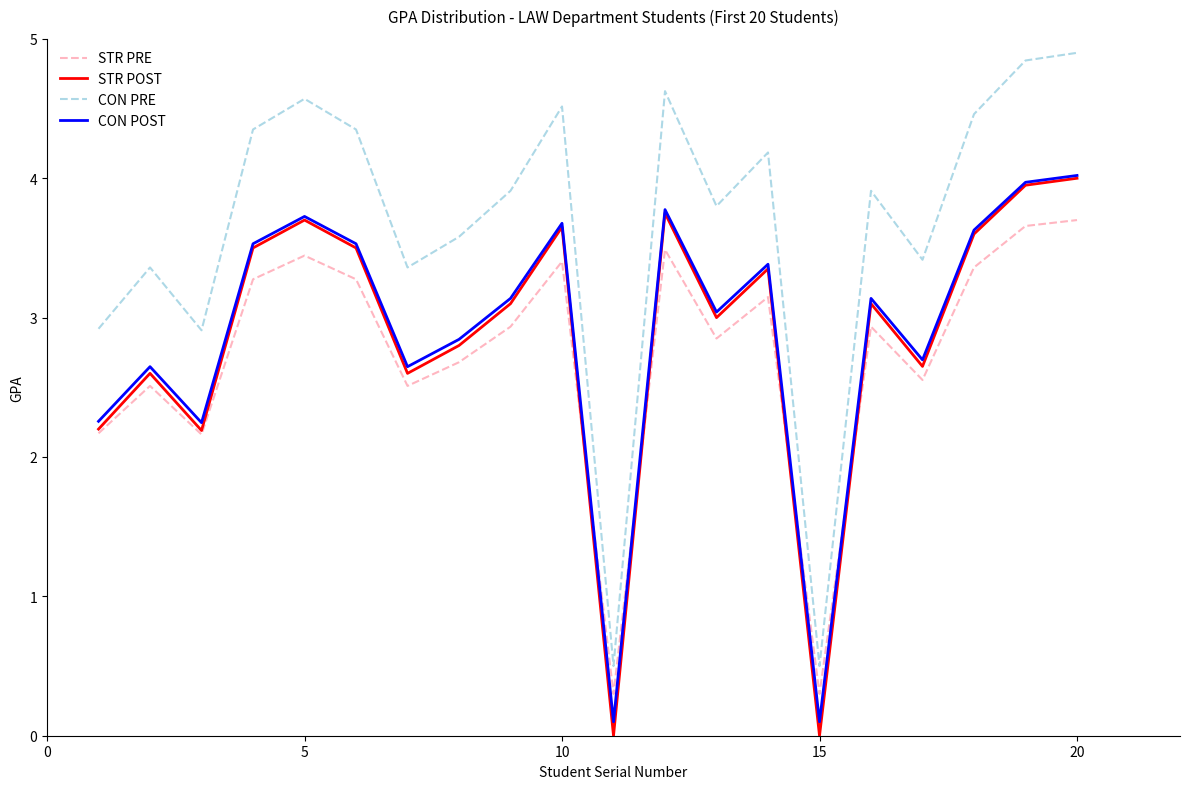

Which series has the largest total across all categories?

CON PRE